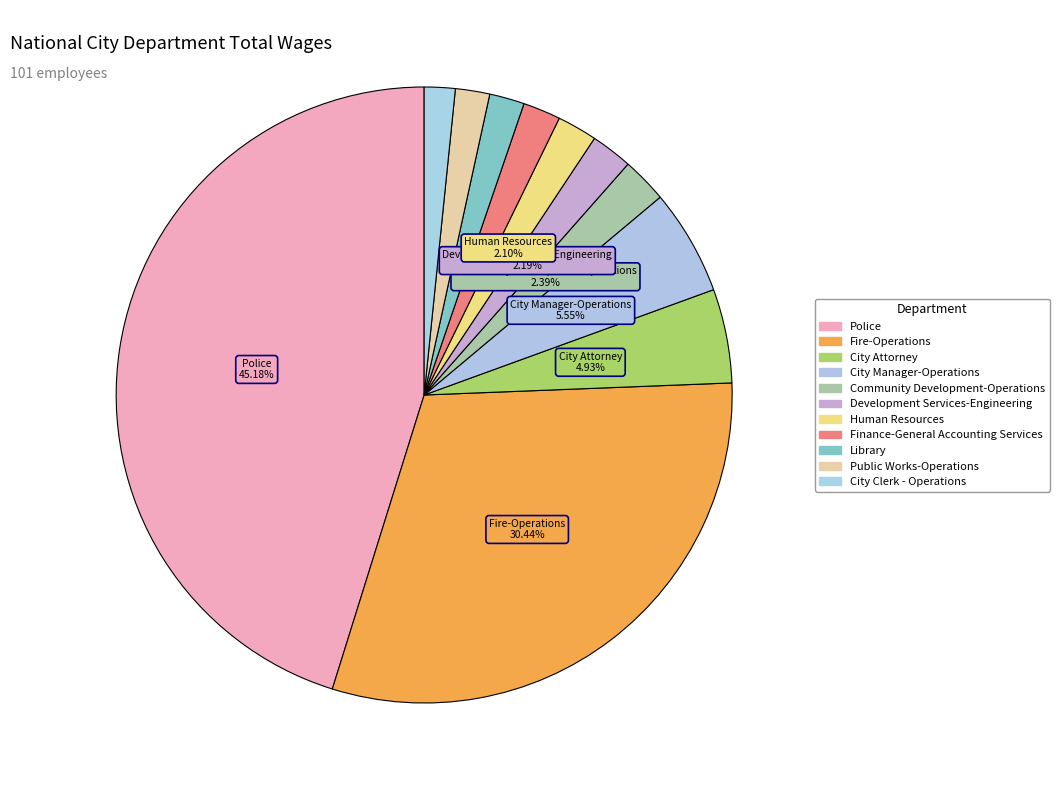

What percentage is NOT represented by Public Works-Operations?

98.2%